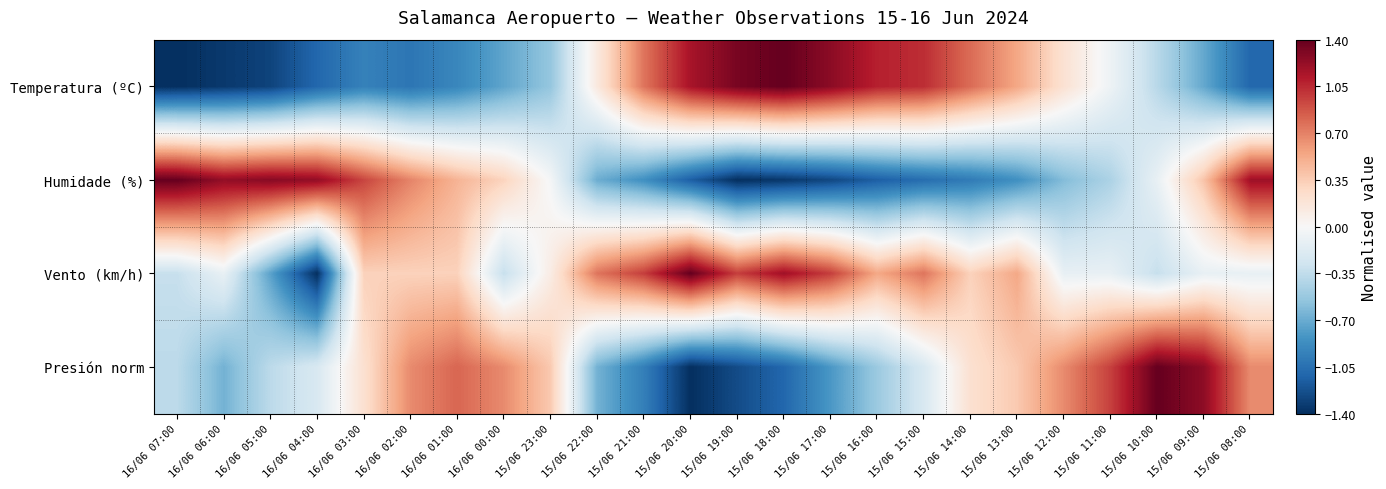

How many distinct data groups are displayed?

4